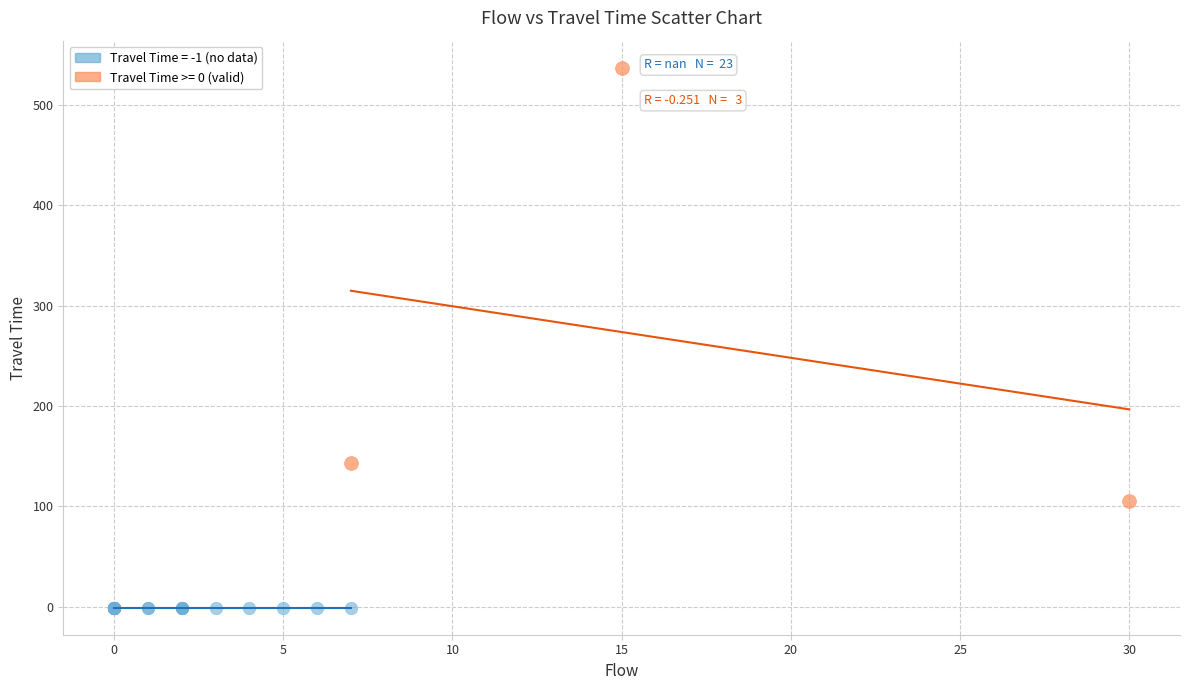

Which series contains the highest Y value?

Travel Time >= 0 (valid)